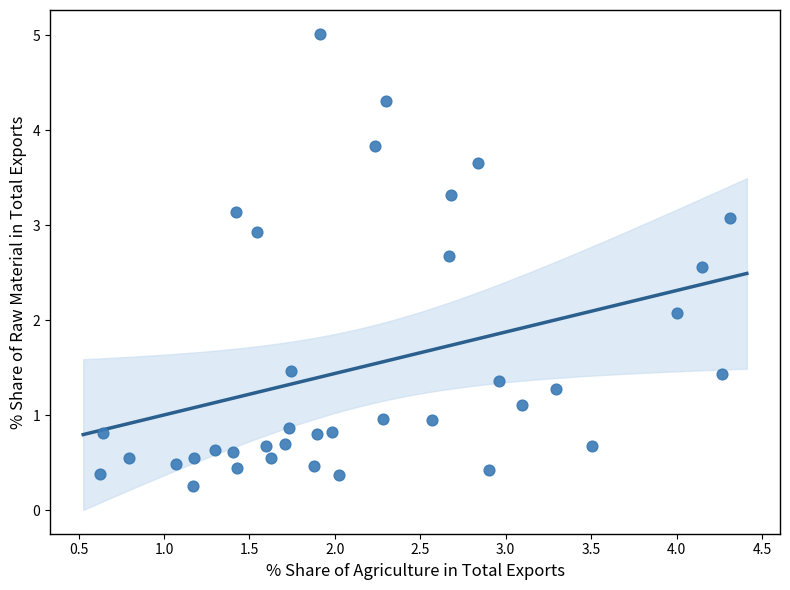

What Y value in the scatter plot is closest to 2?

2.1